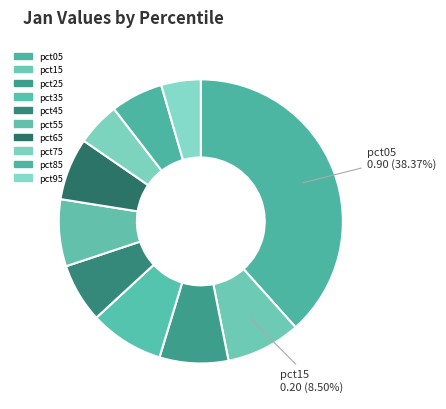

Does any single category account for the majority?

No